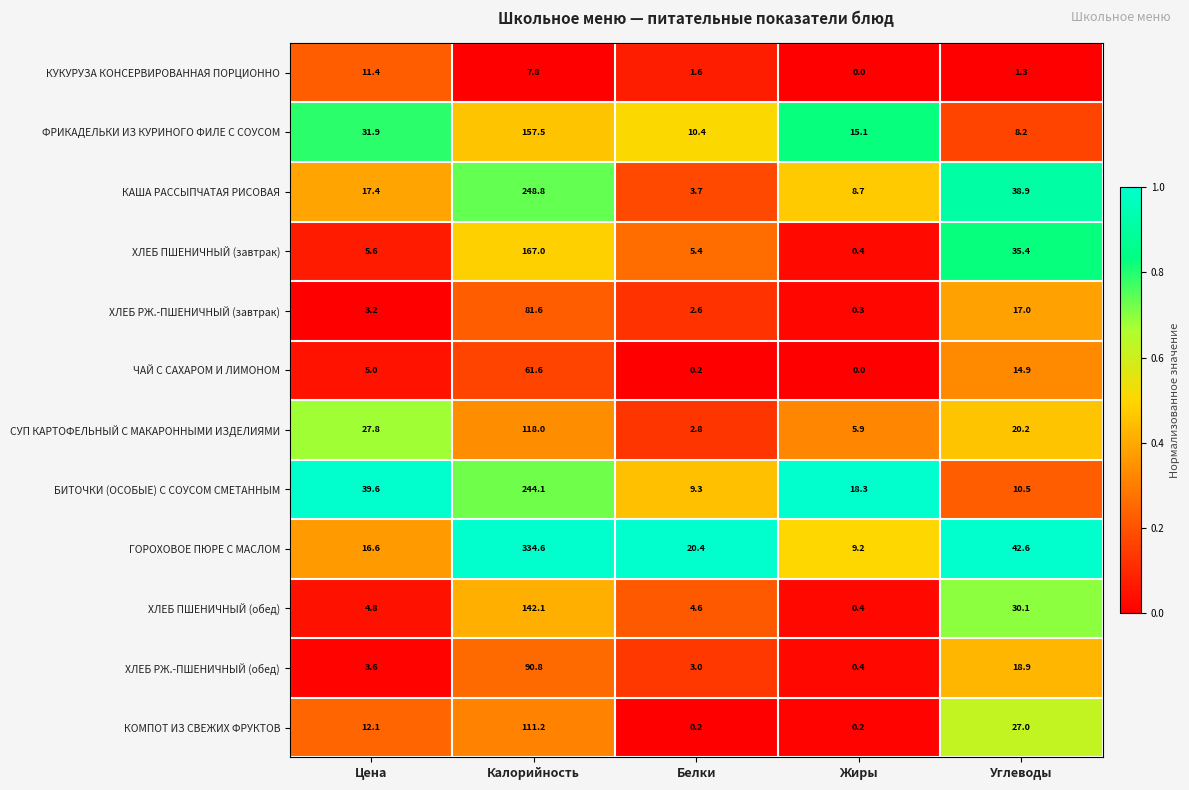

What is the spread (max minus min) of values at Жиры?

18.3